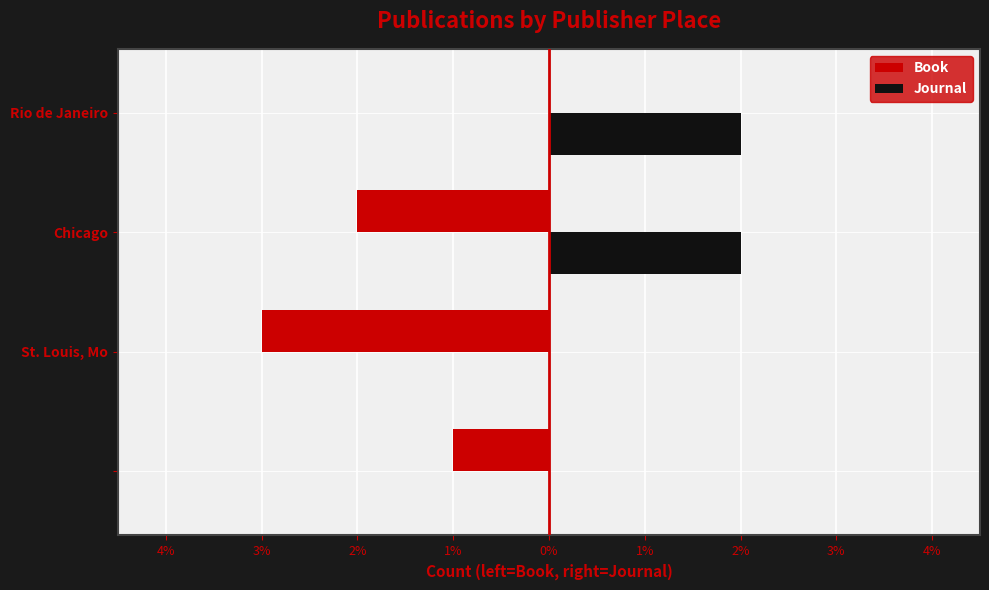

What are all the series names shown in the legend?

Book, Journal